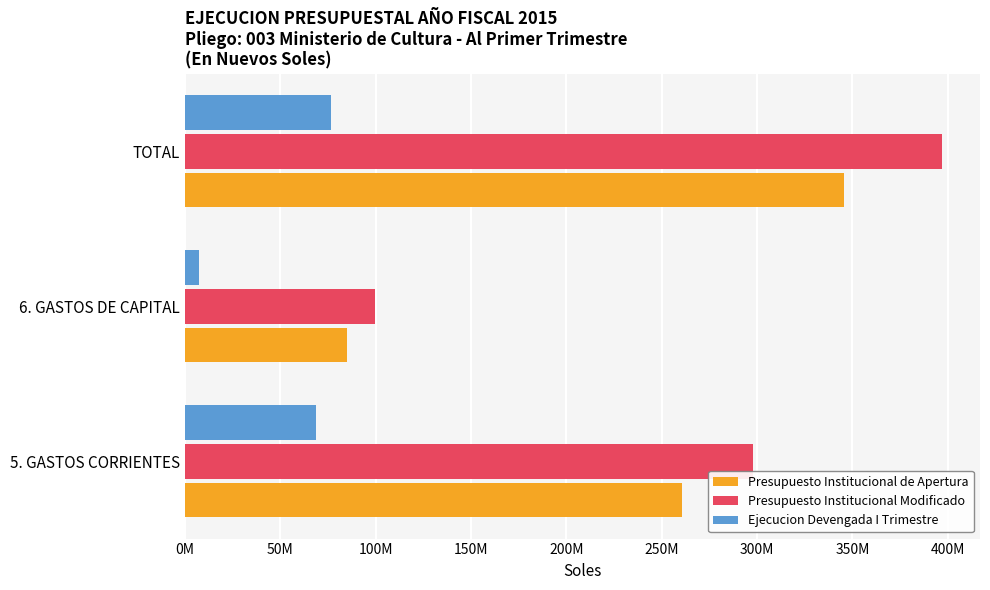

What are all the series names shown in the legend?

Presupuesto Institucional de Apertura, Presupuesto Institucional Modificado, Ejecucion Devengada I Trimestre